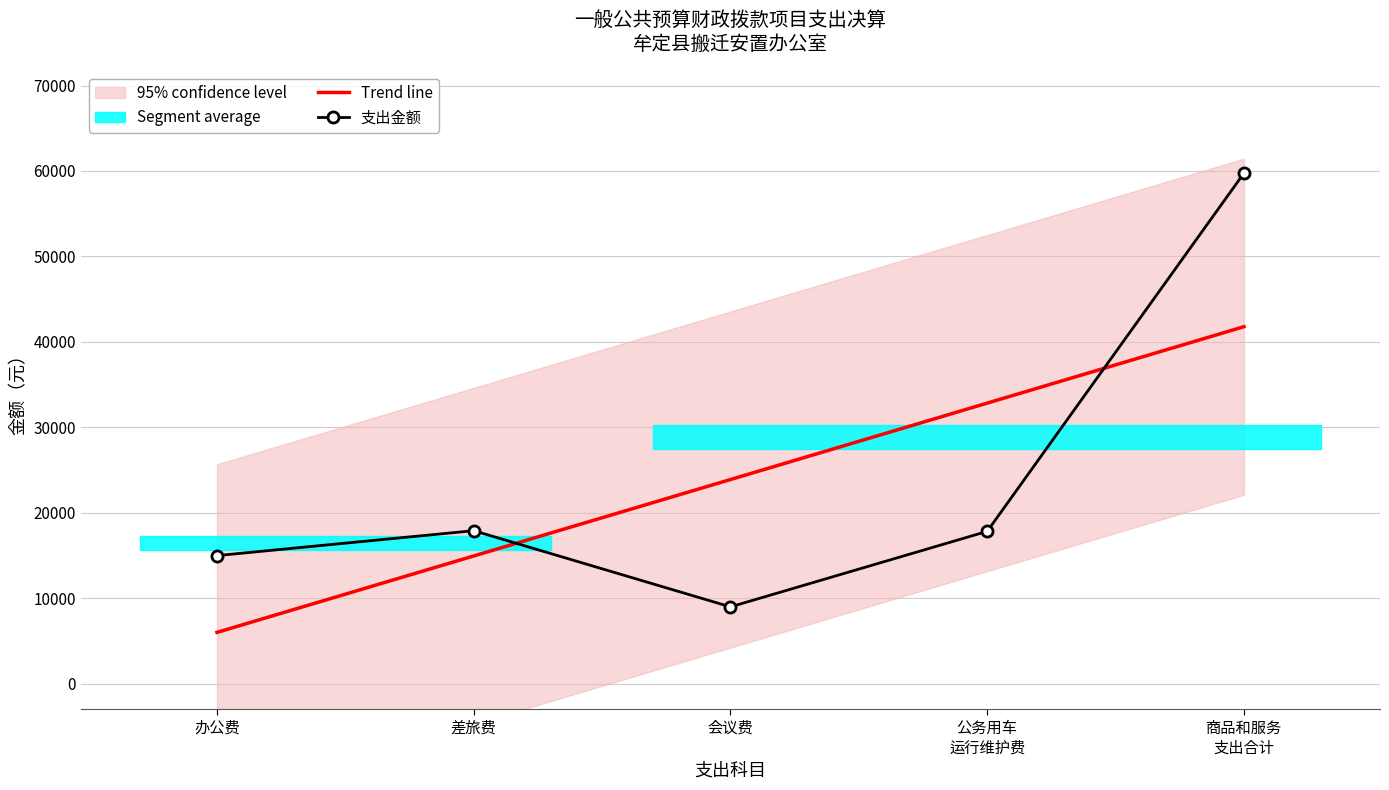

What is the maximum value shown in the chart?

59744.5